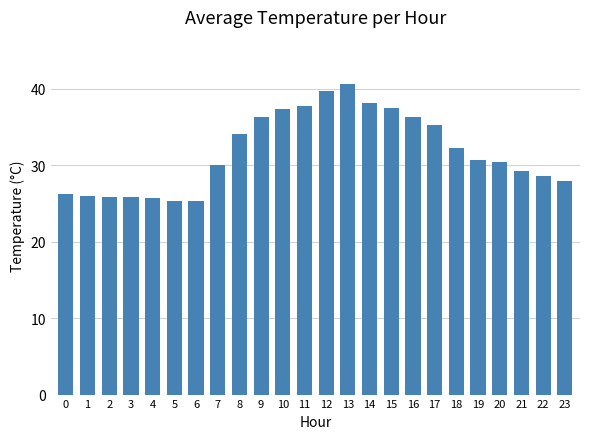

True or false: the data shows 11.3 at 23.

False